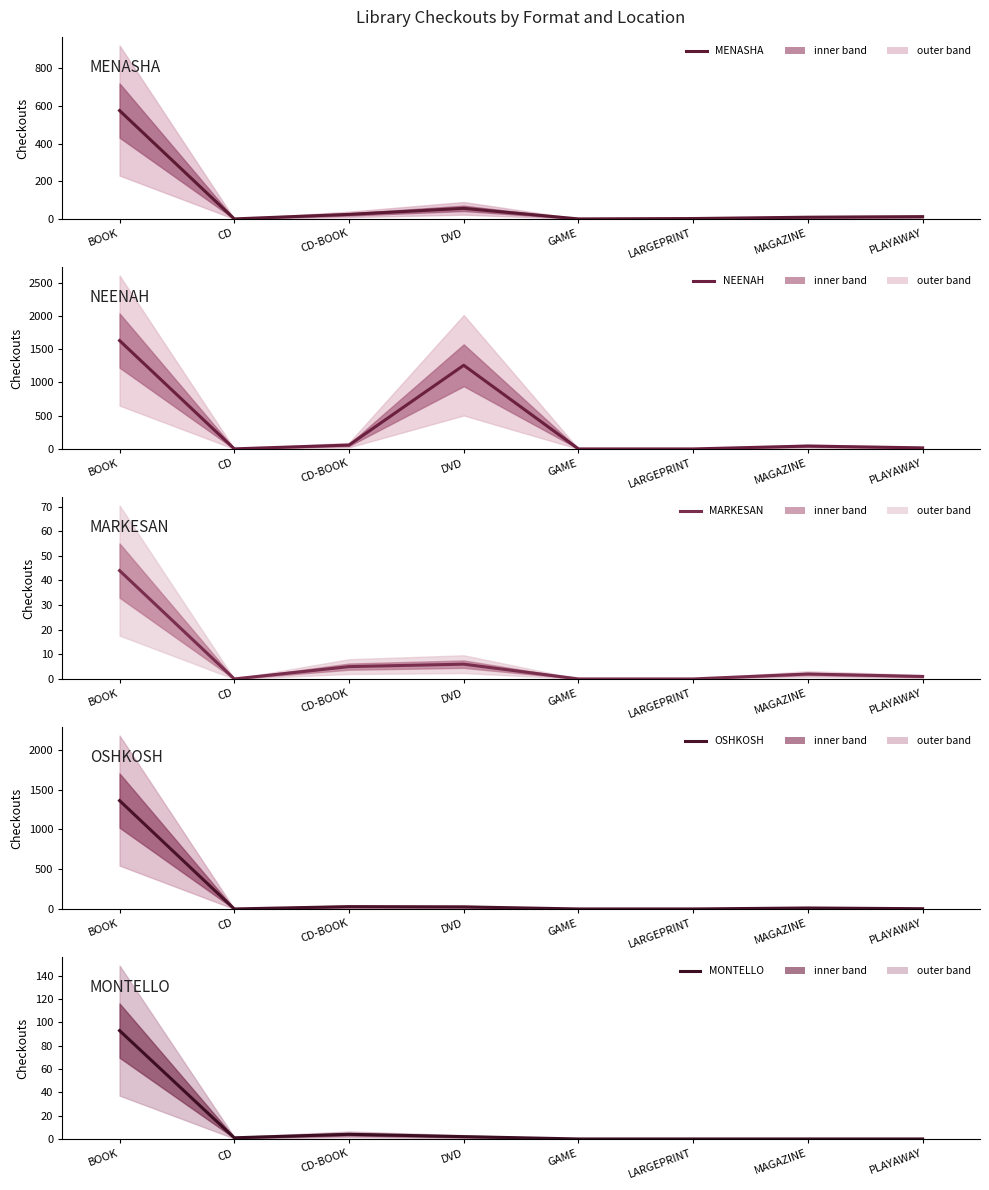

At BOOK, list the series in order from smallest to largest.

MARKESAN, MONTELLO, MENASHA, OSHKOSH, NEENAH